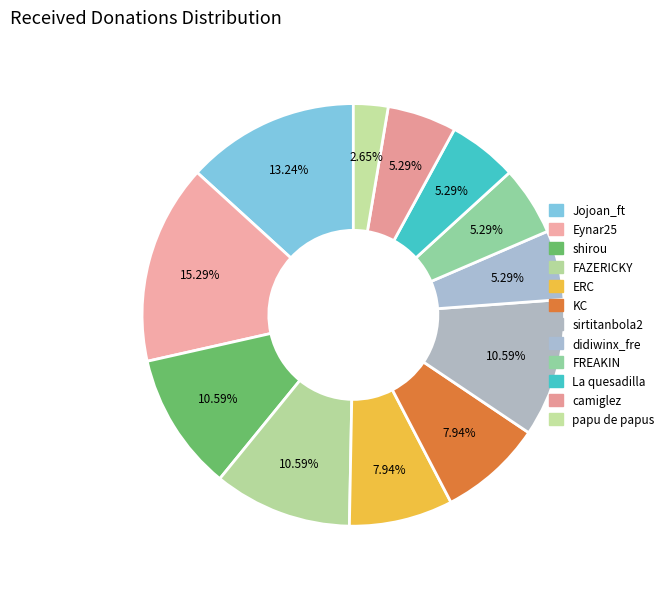

Rank the categories by value from lowest to highest.

papu de papus, didiwinx_fre, FREAKIN, La quesadilla, camiglez, ERC, KC, shirou, FAZERICKY, sirtitanbola2, Jojoan_ft, Eynar25